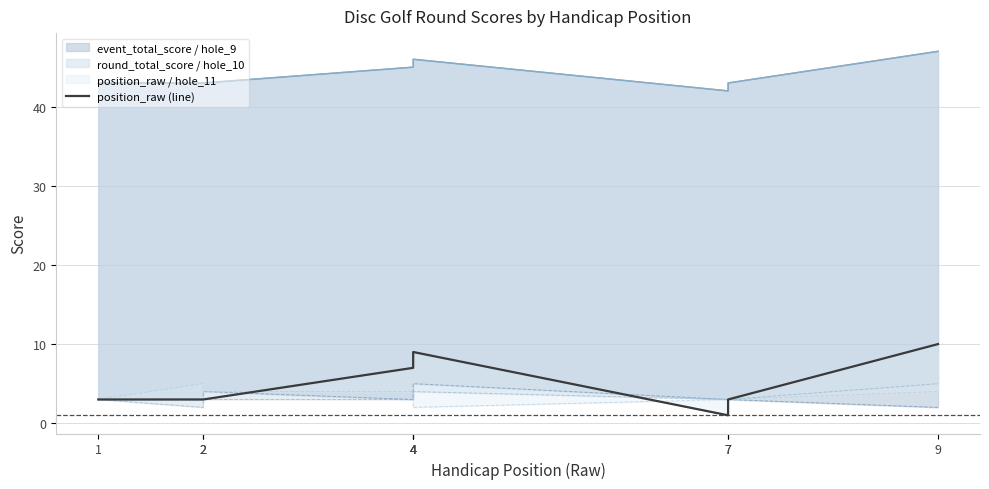

What is the change in value from 4 to 7?

-4